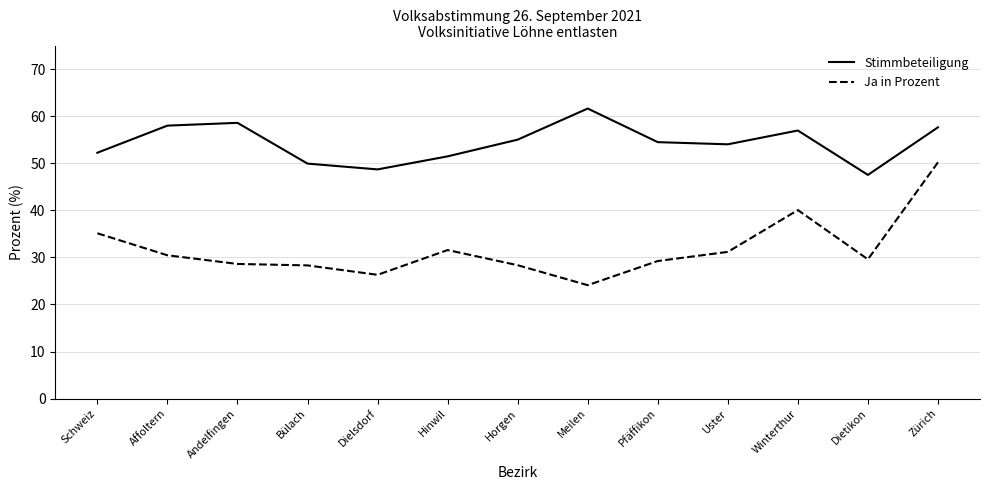

True or false: Stimmbeteiligung and Ja in Prozent cross at least once.

False